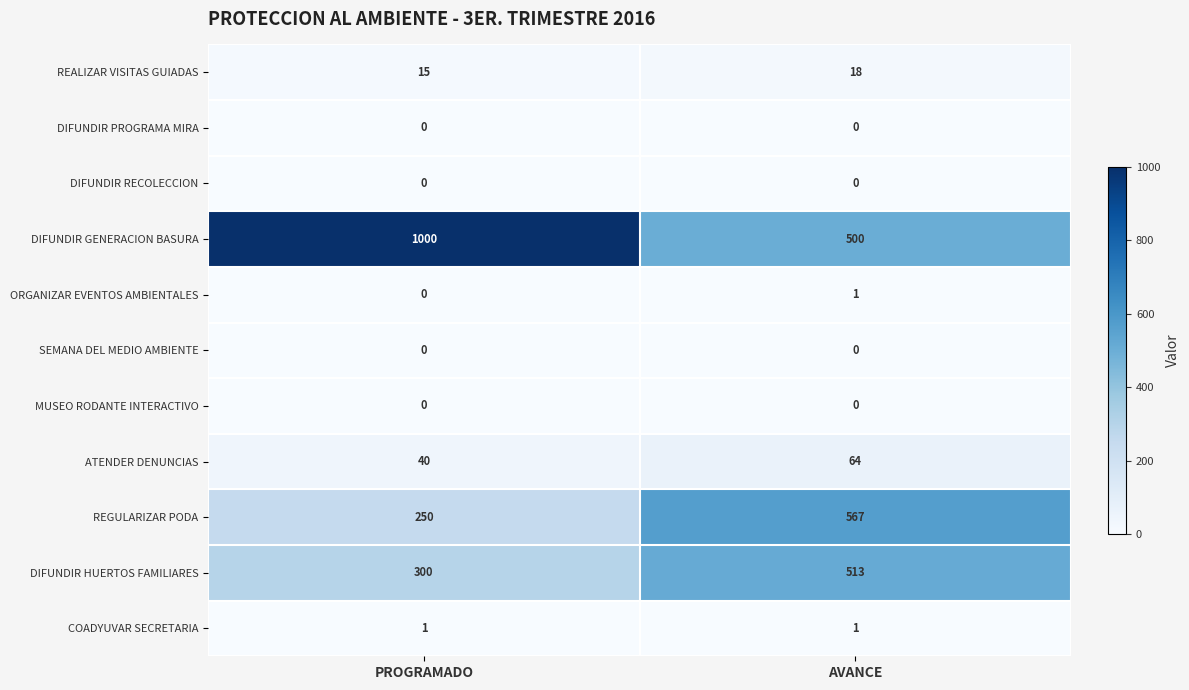

The value of DIFUNDIR HUERTOS FAMILIARES at AVANCE is 271. True or false?

False